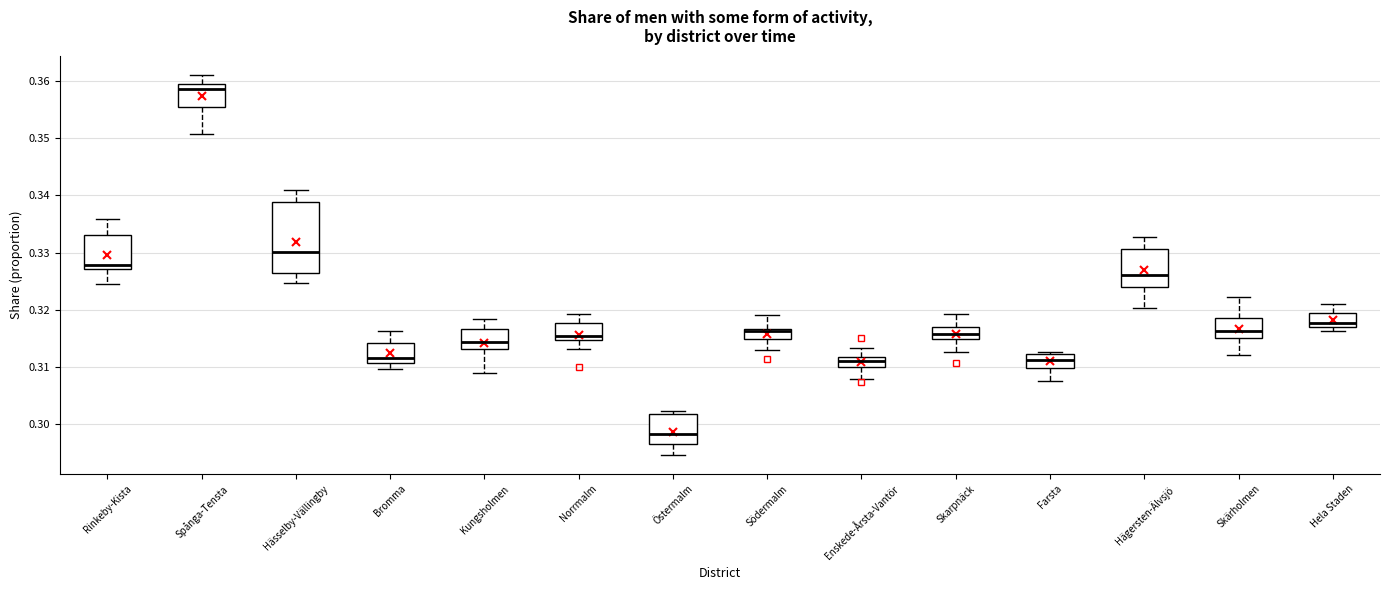

Reading left to right, transcribe this box plot: for each box, give where its median line is, the range the box spans, and where its two whiskers end, as read against the y-axis. The values are not printed on the chart, so give them approximately, as read against the axis.

Rinkeby-Kista: median 0.328, box 0.327 to 0.333, whiskers 0.324 to 0.336
Spånga-Tensta: median 0.359, box 0.356 to 0.360, whiskers 0.351 to 0.361
Hässelby-Vällingby: median 0.330, box 0.326 to 0.339, whiskers 0.325 to 0.341
Bromma: median 0.312, box 0.311 to 0.314, whiskers 0.310 to 0.316
Kungsholmen: median 0.314, box 0.313 to 0.317, whiskers 0.309 to 0.318
Norrmalm: median 0.315 (just above the box's lower edge), box 0.315 to 0.318, whiskers 0.313 to 0.319
Östermalm: median 0.298, box 0.297 to 0.302, whiskers 0.295 to 0.302 (just above the box's upper edge)
Södermalm: median 0.316, box 0.315 to 0.317, whiskers 0.313 to 0.319
Enskede-Årsta-Vantör: median 0.311, box 0.310 to 0.312, whiskers 0.308 to 0.313
Skarpnäck: median 0.316, box 0.315 to 0.317, whiskers 0.313 to 0.319
Farsta: median 0.311, box 0.310 to 0.312, whiskers 0.307 to 0.313
Hägersten-Älvsjö: median 0.326, box 0.324 to 0.331, whiskers 0.320 to 0.333
Skärholmen: median 0.316, box 0.315 to 0.319, whiskers 0.312 to 0.322
Hela Staden: median 0.318, box 0.317 to 0.319, whiskers 0.316 to 0.321